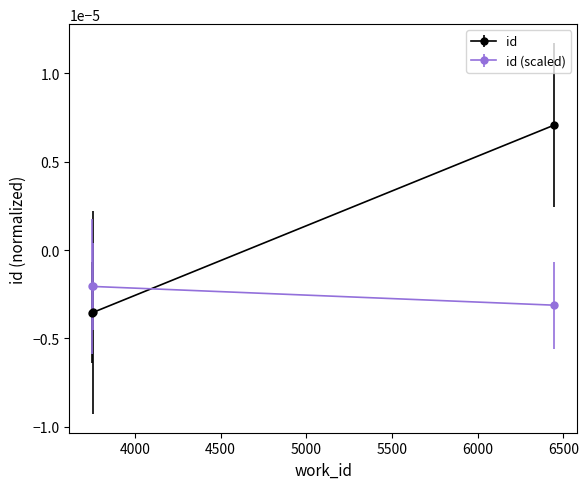

Which series has the largest total across all categories?

id